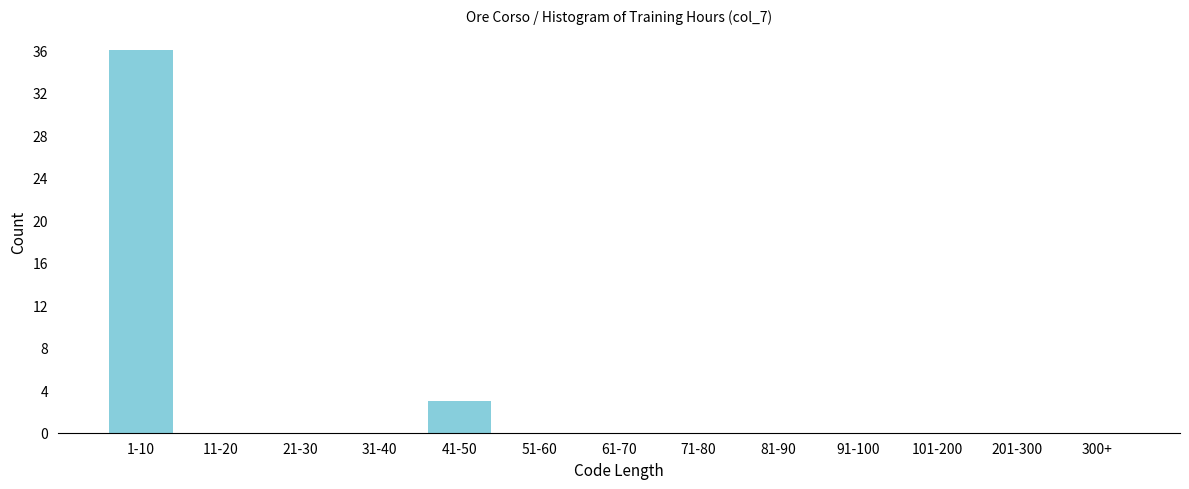

Reading right to left, extract all data points from this chart.

300+=0	201-300=0	101-200=0	91-100=0	81-90=0	71-80=0	61-70=0	51-60=0	41-50=3	31-40=0	21-30=0	11-20=0	1-10=36